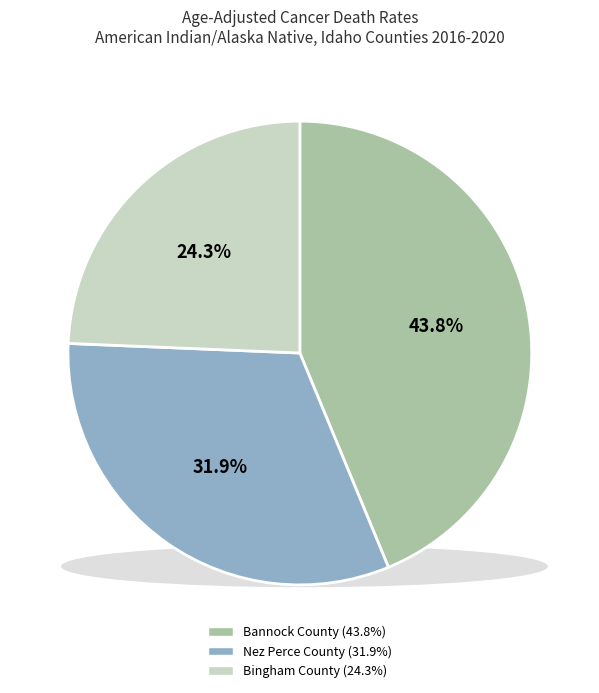

What is the largest slice in the pie chart?

Bannock County